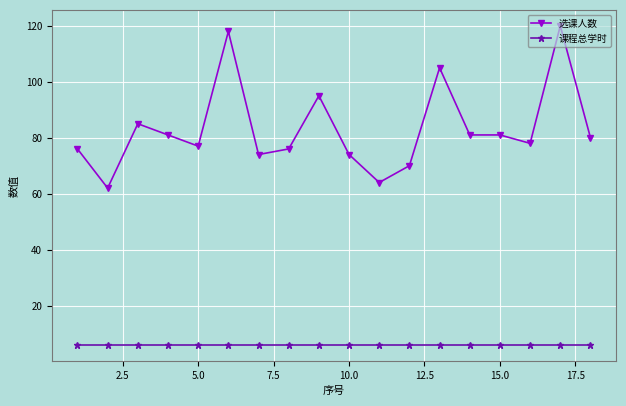

Which series has the widest spread of values?

选课人数